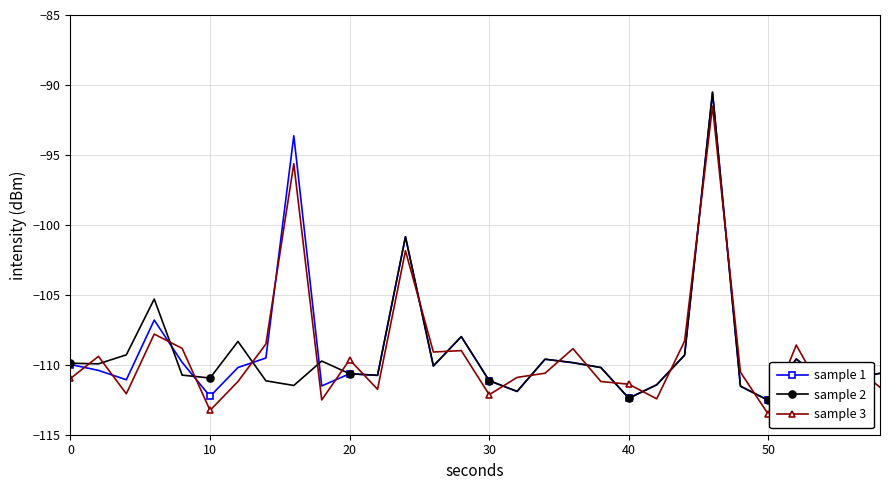

How many series are shown in this chart?

3